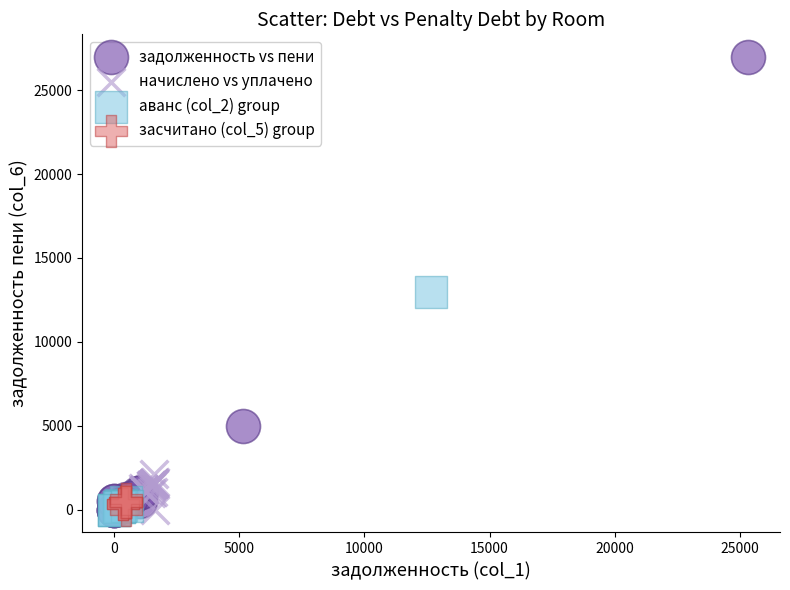

Which series has the widest spread of Y values?

задолженность vs пени